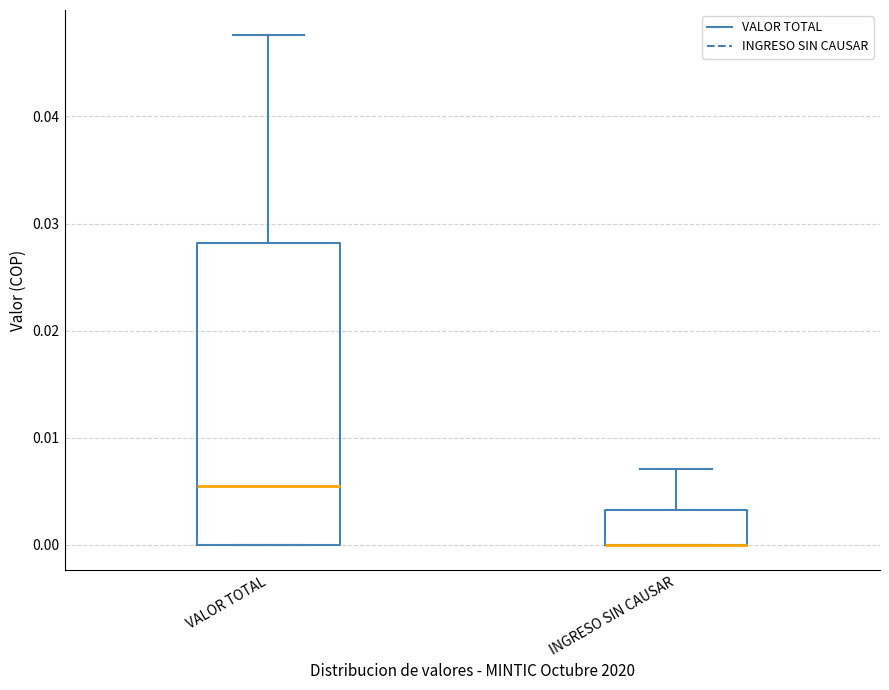

Reading left to right, read every box against the y-axis: the position of its median line, the range the box covers, and the ends of its whiskers. The values are not printed on the chart, so give them approximately, as read against the axis.

VALOR TOTAL: median 0.005, box 0.000 to 0.028, whiskers 0.000 to 0.048
INGRESO SIN CAUSAR: median 0.000 (drawn on the box's lower edge), box 0.000 to 0.003, whiskers 0.000 to 0.007